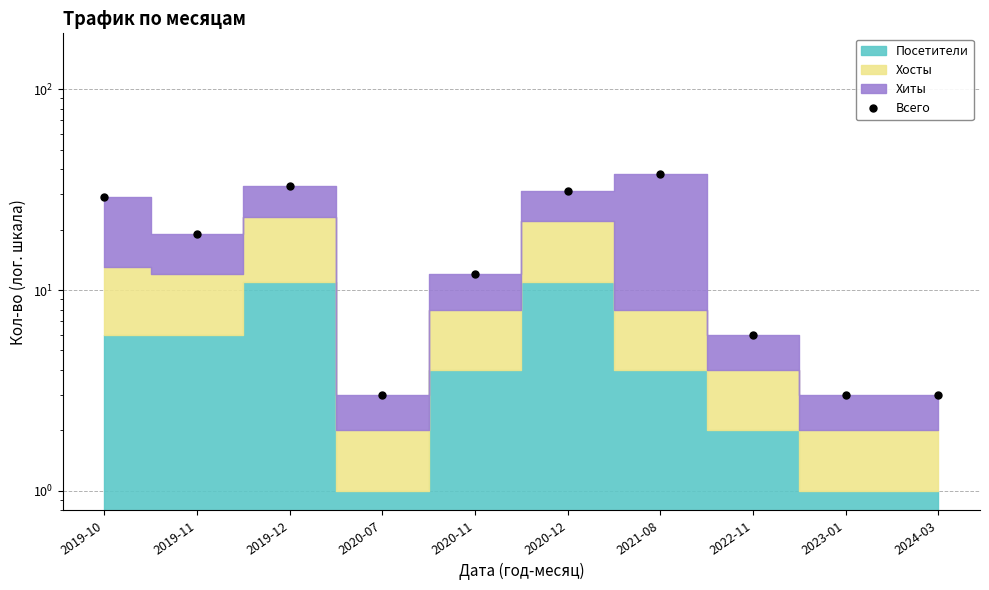

How many lines are shown in the chart?

1